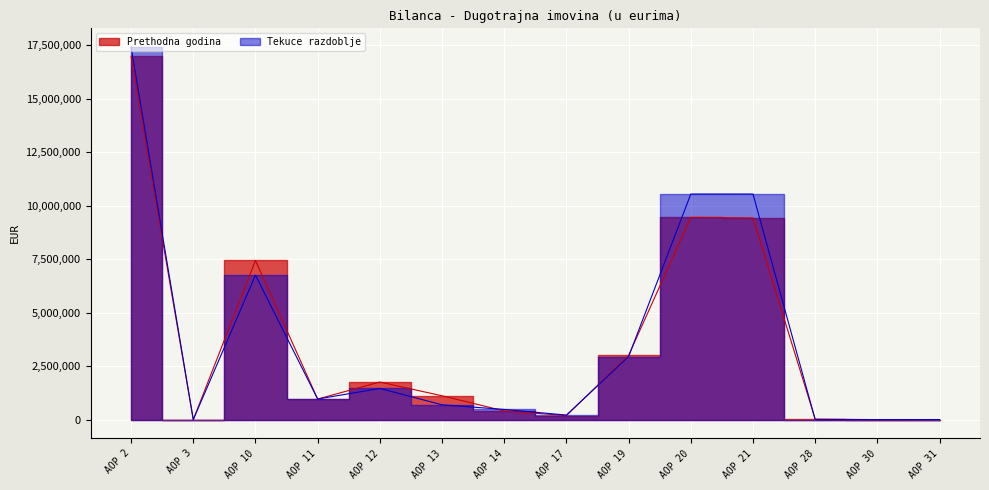

Between AOP 20 and AOP 13, which is larger?

AOP 20